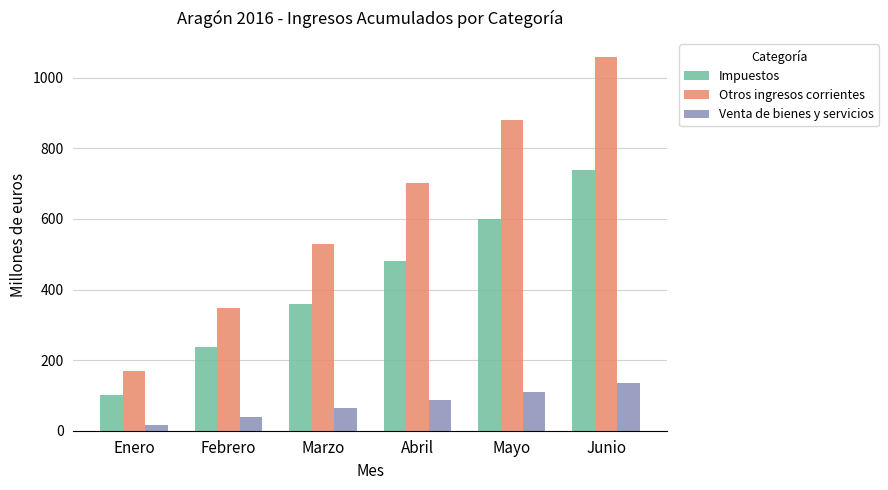

Reading right to left, extract all data points from this chart.

Impuestos: 739	600	482	359	238	101
Otros ingresos corrientes: 1059	879	703	530	347	169
Venta de bienes y servicios: 134	111	86	64	38	16